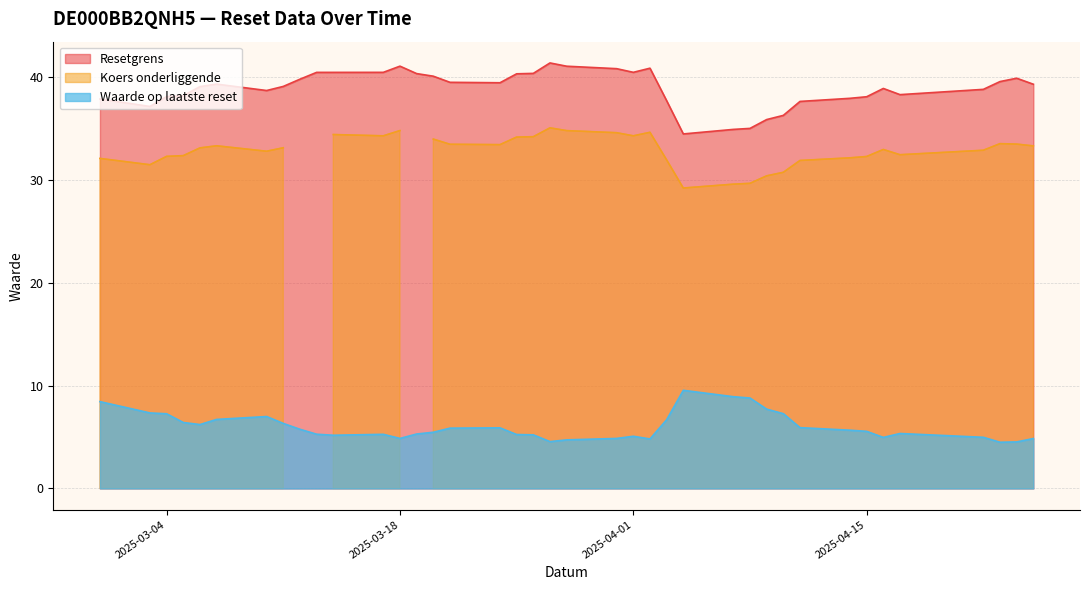

At 2025-03-18, list the series in order from smallest to largest.

Waarde op laatste reset, Koers onderliggende, Resetgrens